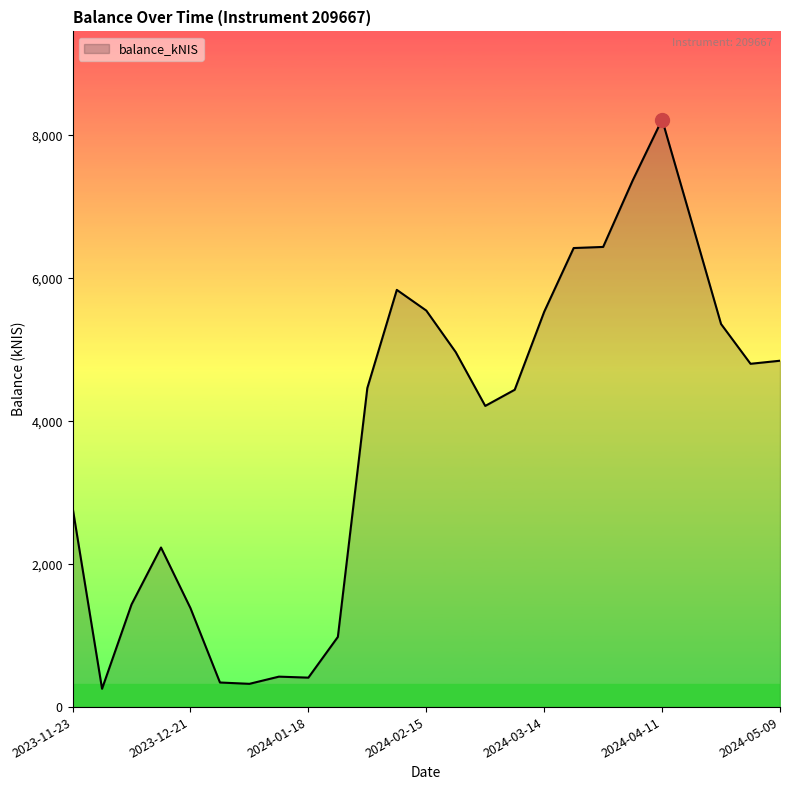

What is the smallest value displayed?

256.3